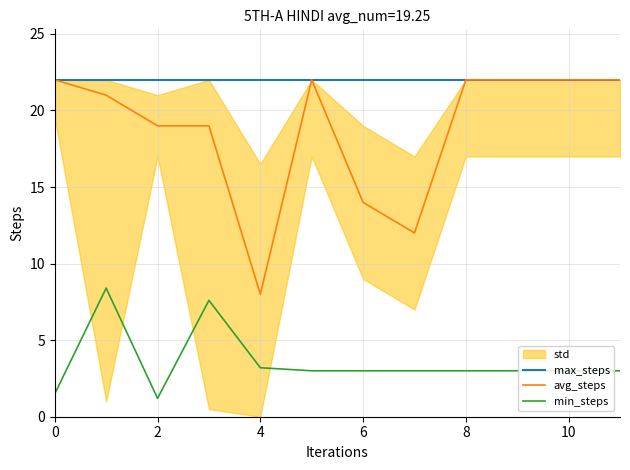

True or false: max_steps has a value of 6.1 at 11.

False